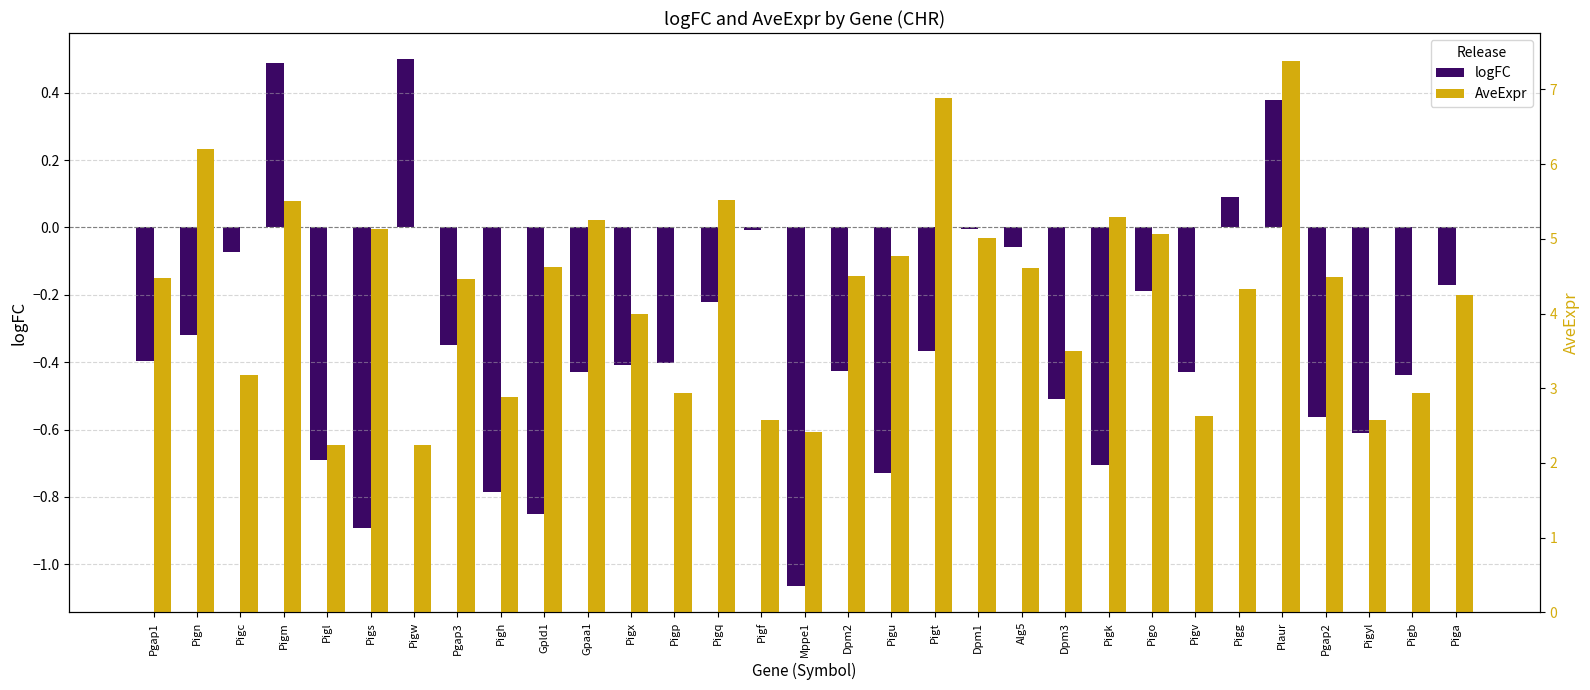

List the series in order of their peak value, highest first.

AveExpr, logFC